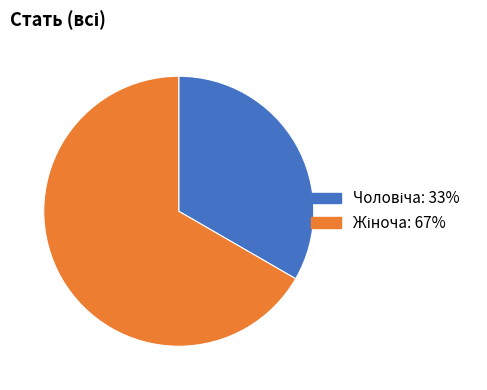

Does any single category account for the majority?

Yes